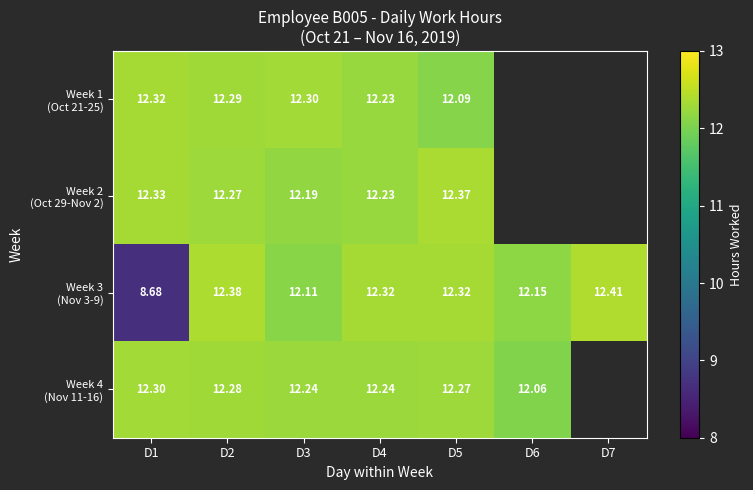

Rank the series at D4 from highest to lowest value.

Week 3 (Nov 3-9), Week 4 (Nov 11-16), Week 1 (Oct 21-25), Week 2 (Oct 29-Nov 2)